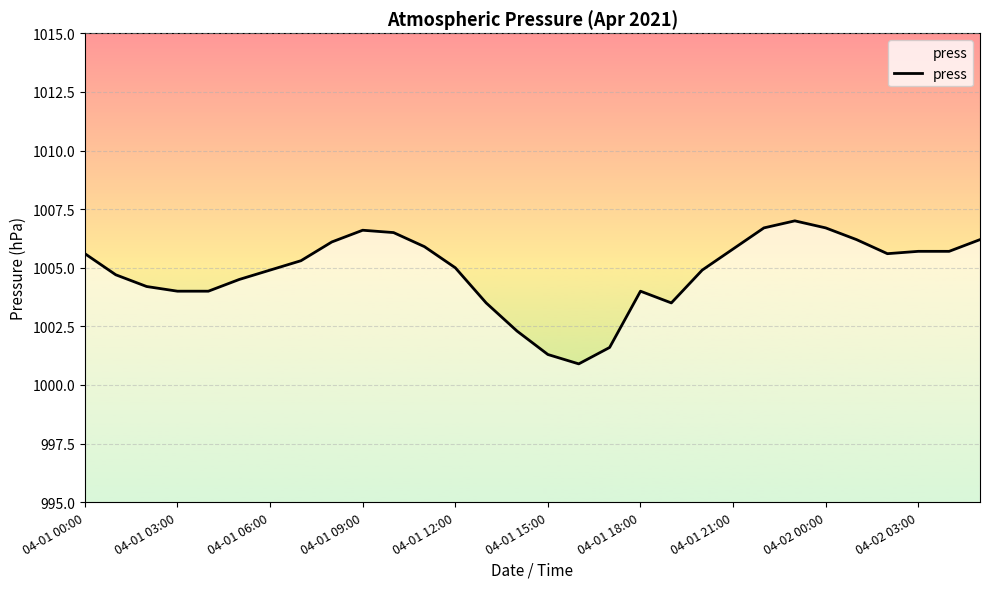

What is the greatest value displayed?

1007.0